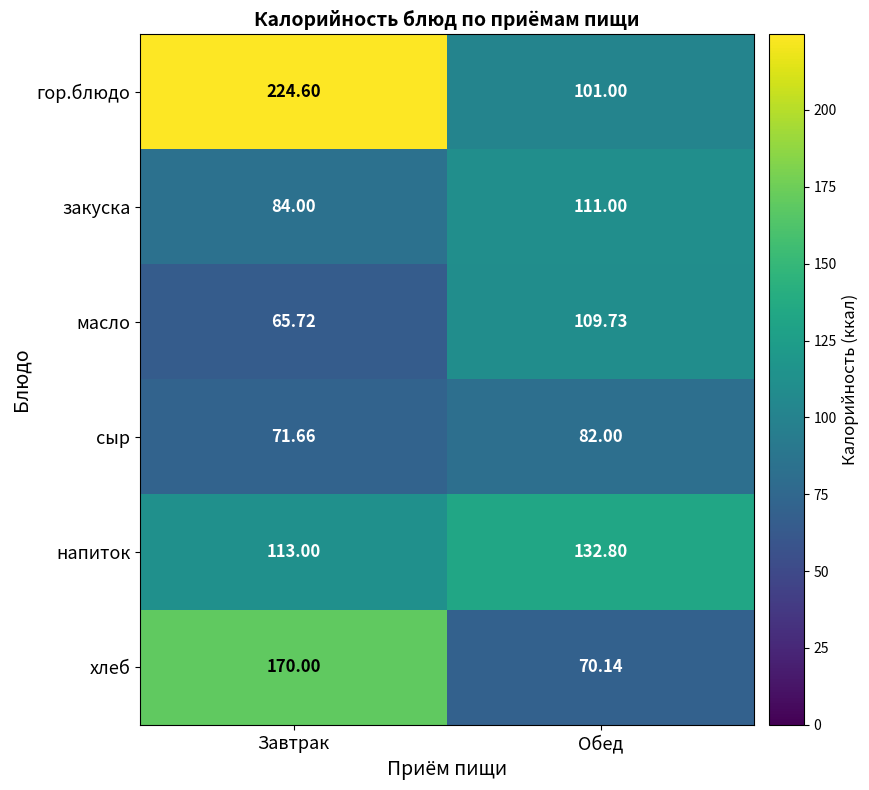

Which series has the largest total across all categories?

гор.блюдо